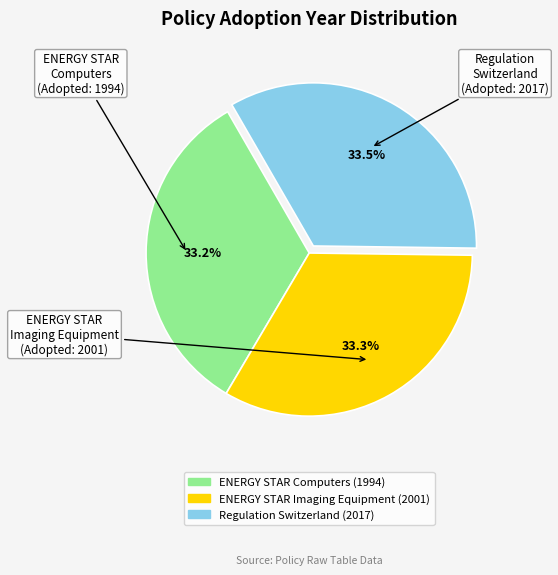

Approximately how many times larger is the value at ENERGY STAR Imaging Equipment compared to ENERGY STAR Computers?

1.0